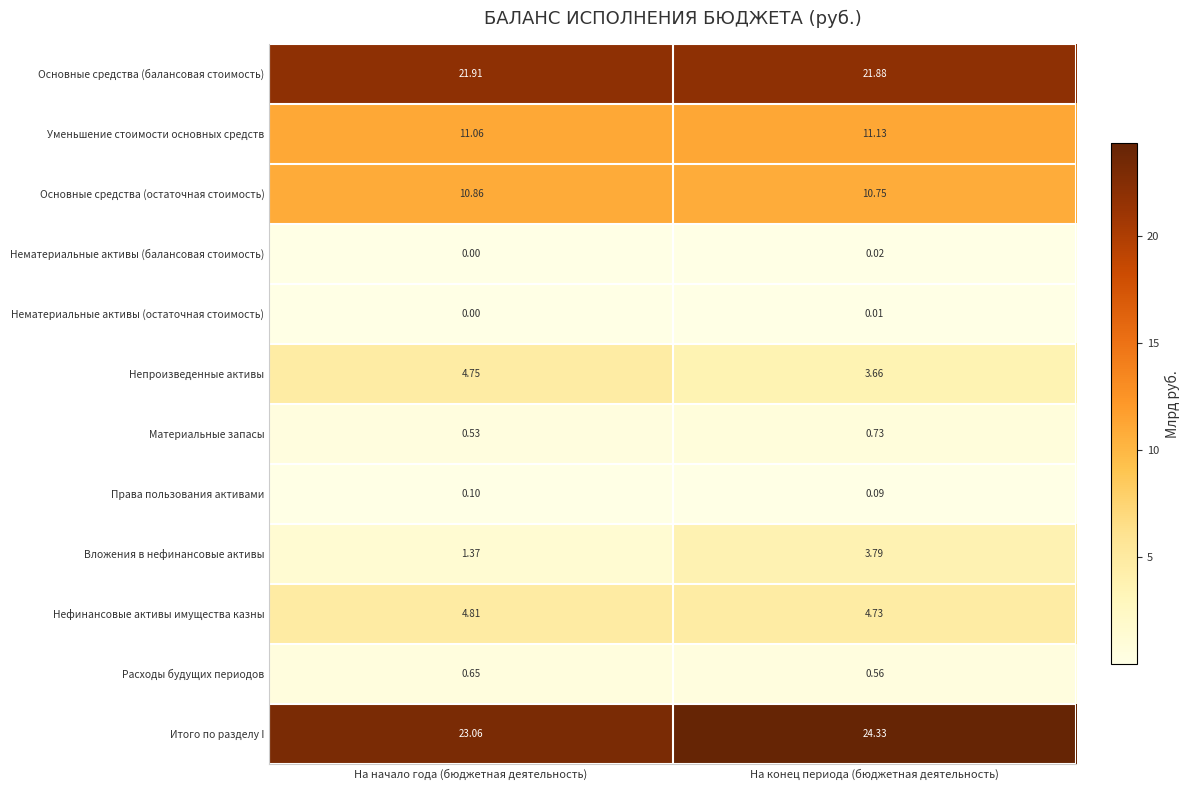

At which category is the sum across all series the highest?

На конец периода (бюджетная деятельность)